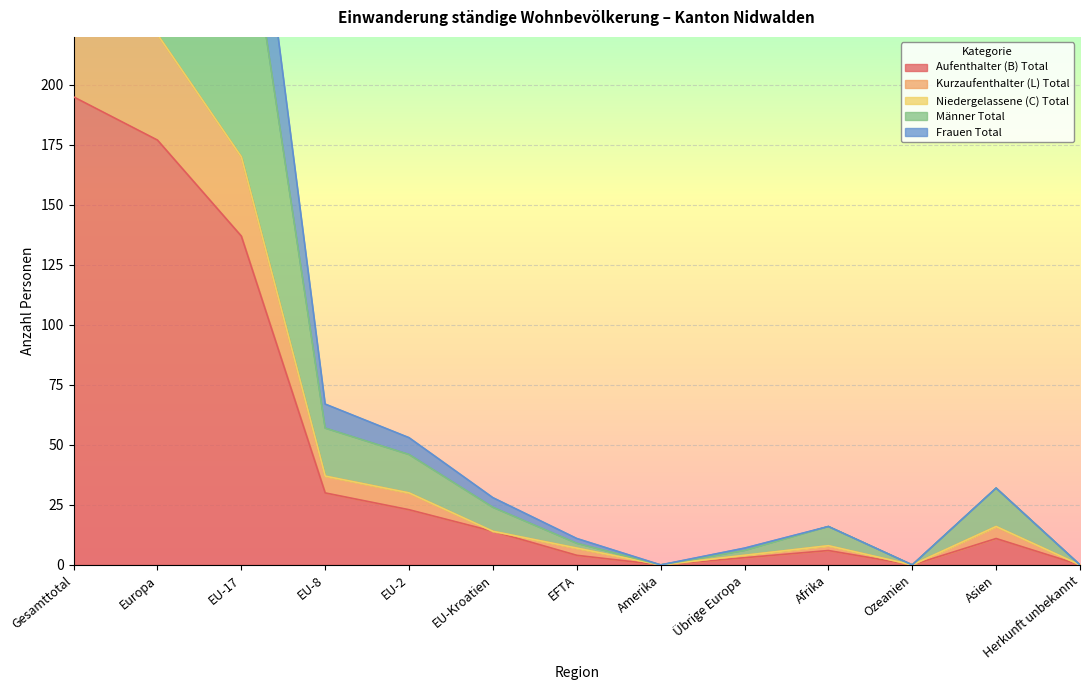

Is it true that Frauen Total equals 4 at Afrika?

False